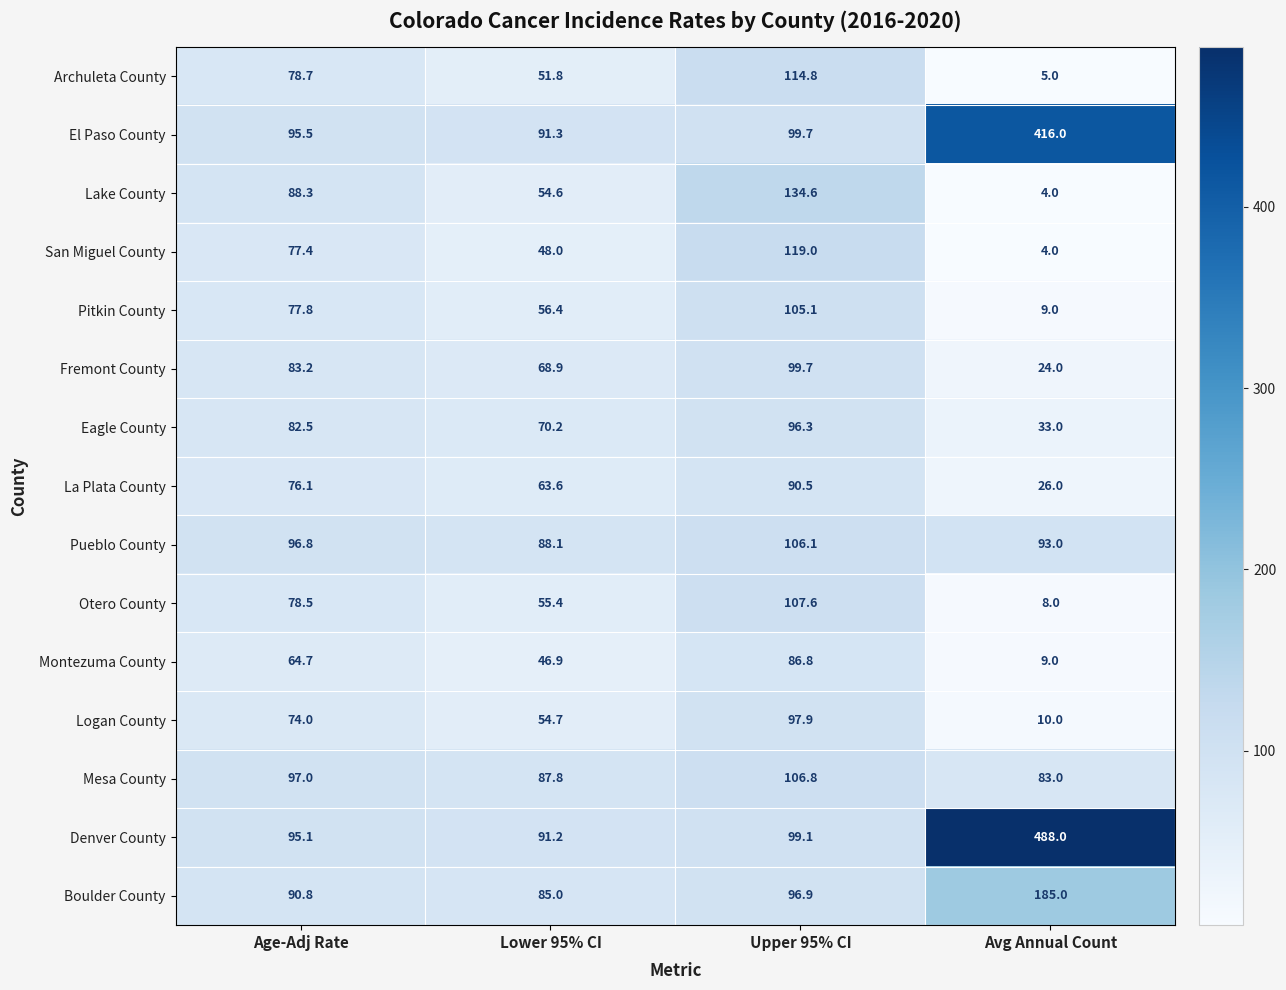

What is the difference between the second highest and minimum values in the La Plata County series?

50.1